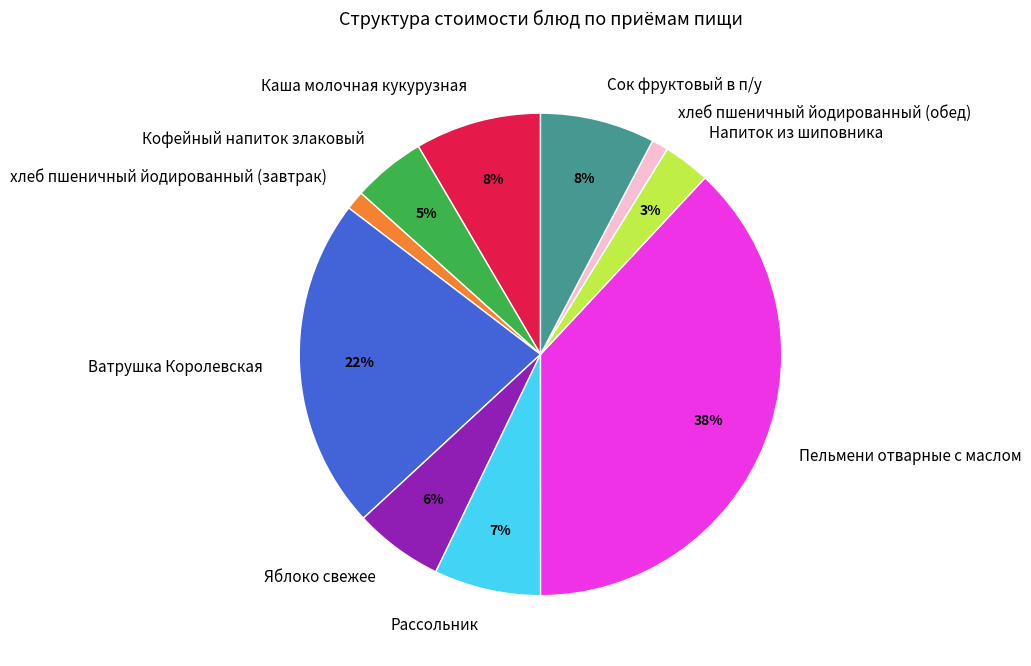

The Ватрушка Королевская slice represents 22% of the pie. True or false?

True